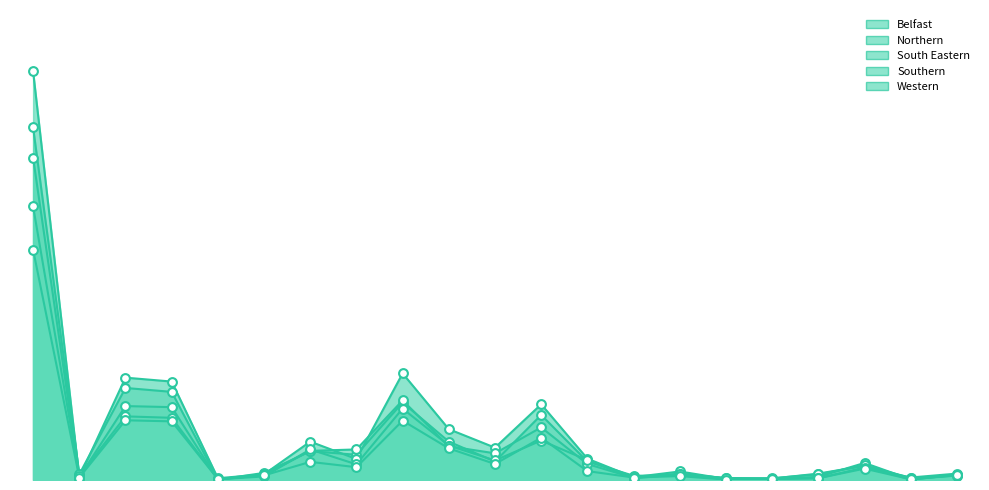

Which series has the largest total across all categories?

Northern